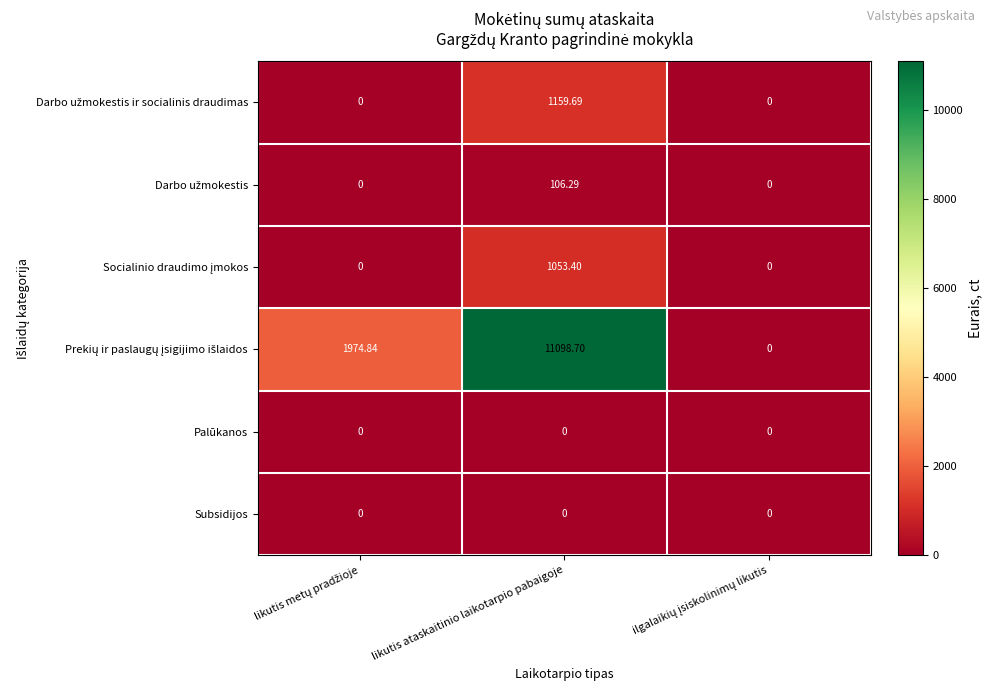

Which label corresponds to the largest value in the chart?

likutis ataskaitinio laikotarpio pabaigoje